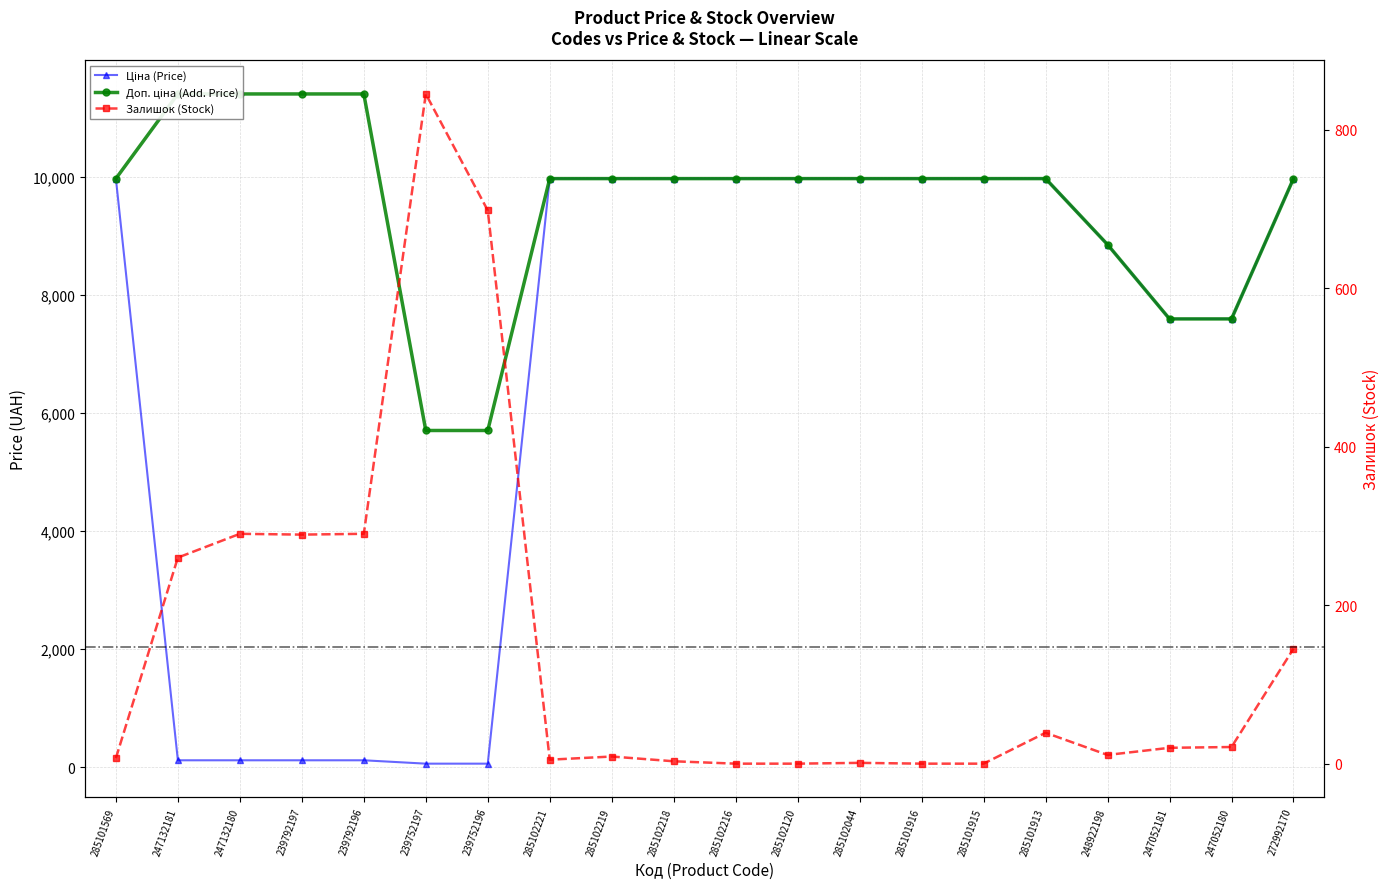

What is the approximate value of Залишок at 272992170?

145.0